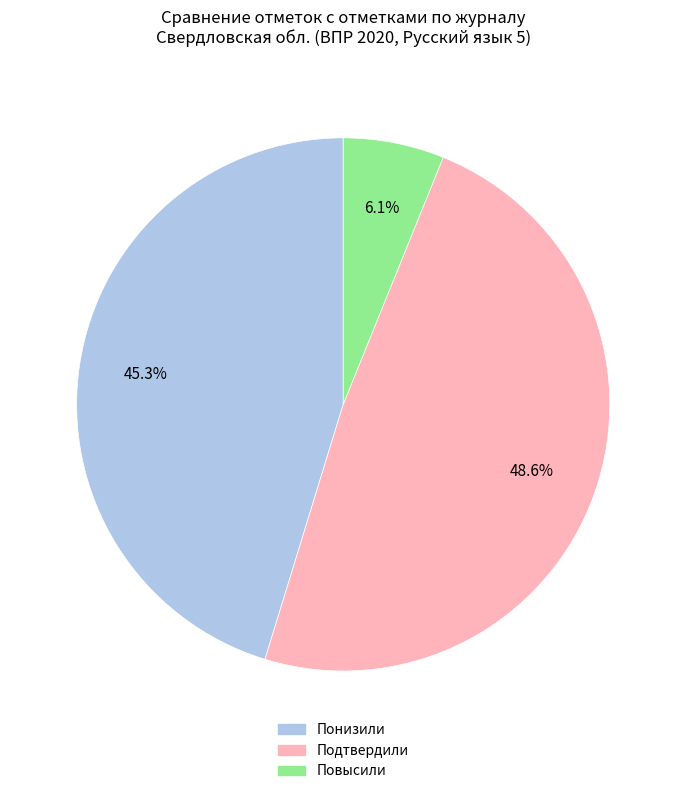

Count the number of slices in the pie.

3